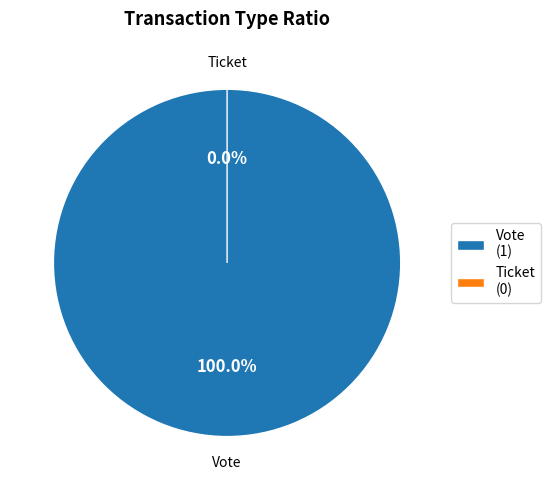

The Ticket (io_index=0) slice represents 0% of the pie. True or false?

True